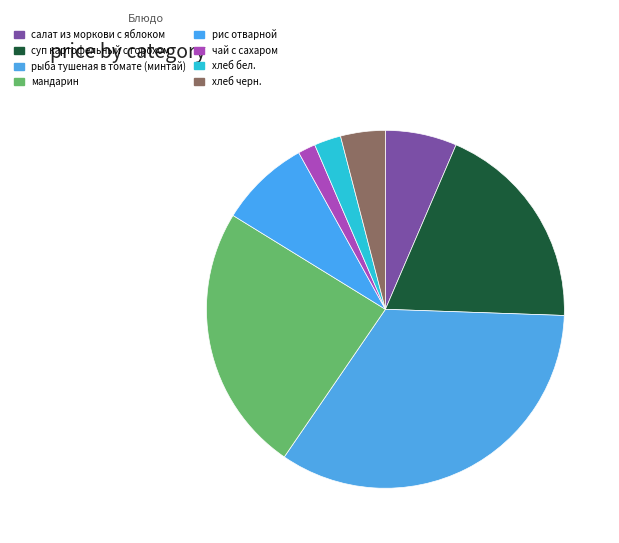

Approximately how many times larger is the value at хлеб черн. compared to рыба тушеная в томате (минтай)?

0.1